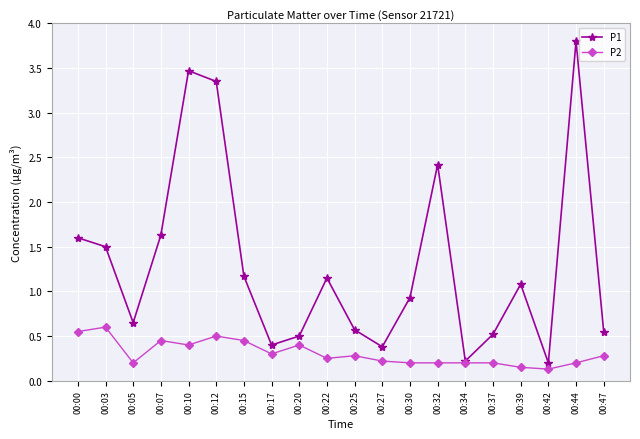

What is the value of the P1 point at the 7th from the left?

1.2